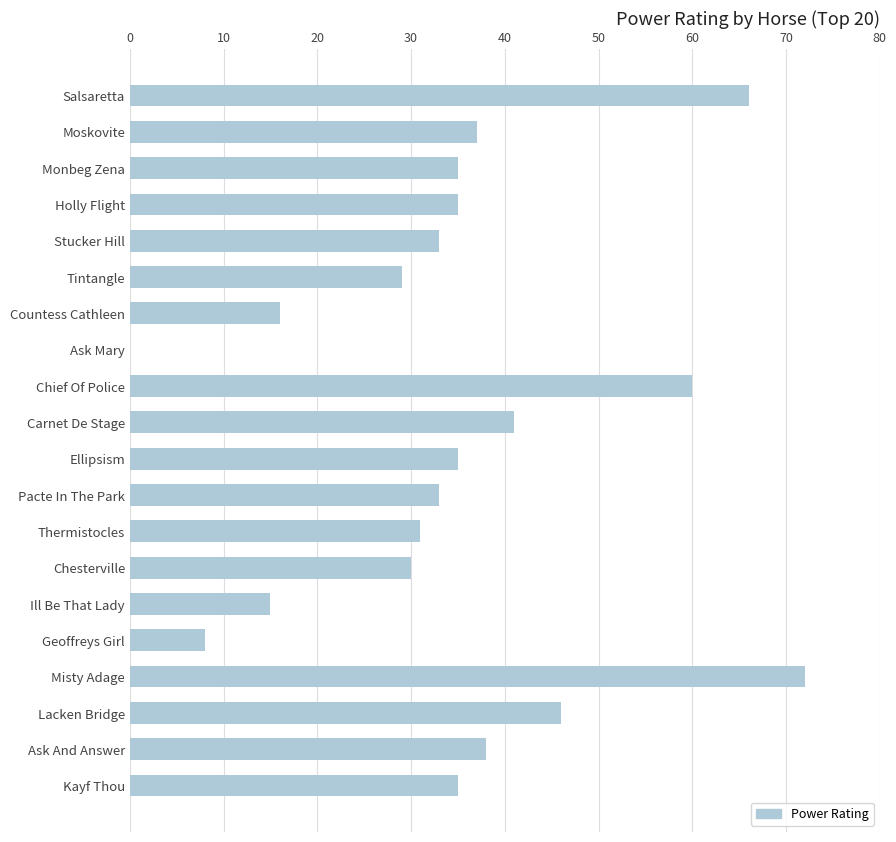

Count the number of data series in this chart.

1